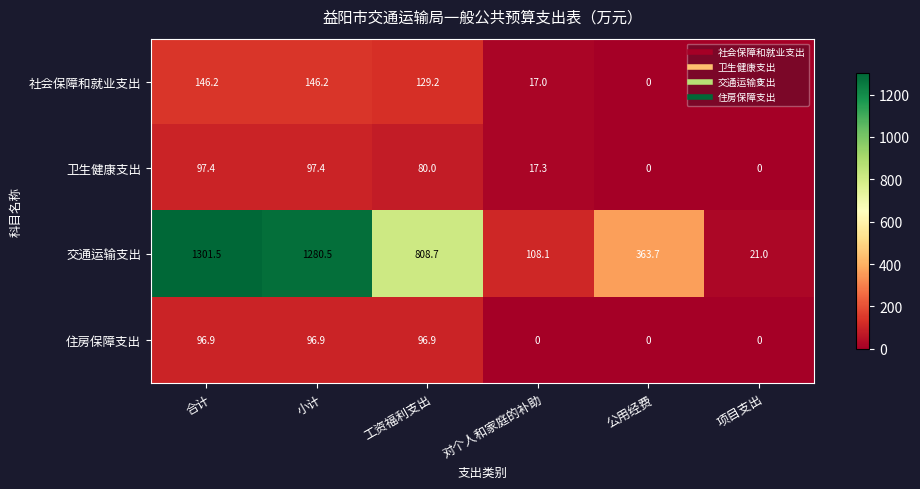

Between 小计 and 公用经费, which series saw the biggest shift?

交通运输支出